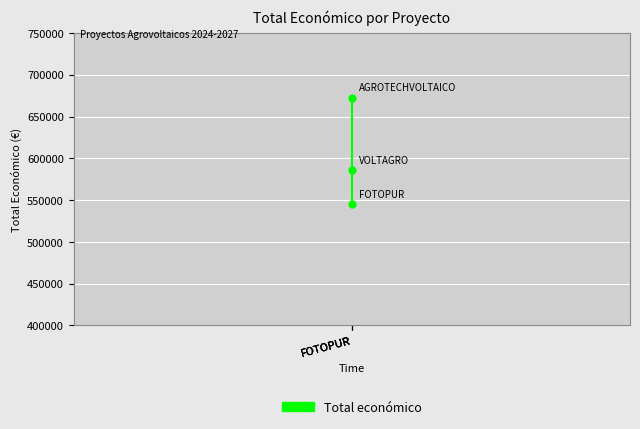

What is the value of the 3rd point from the left?

672807